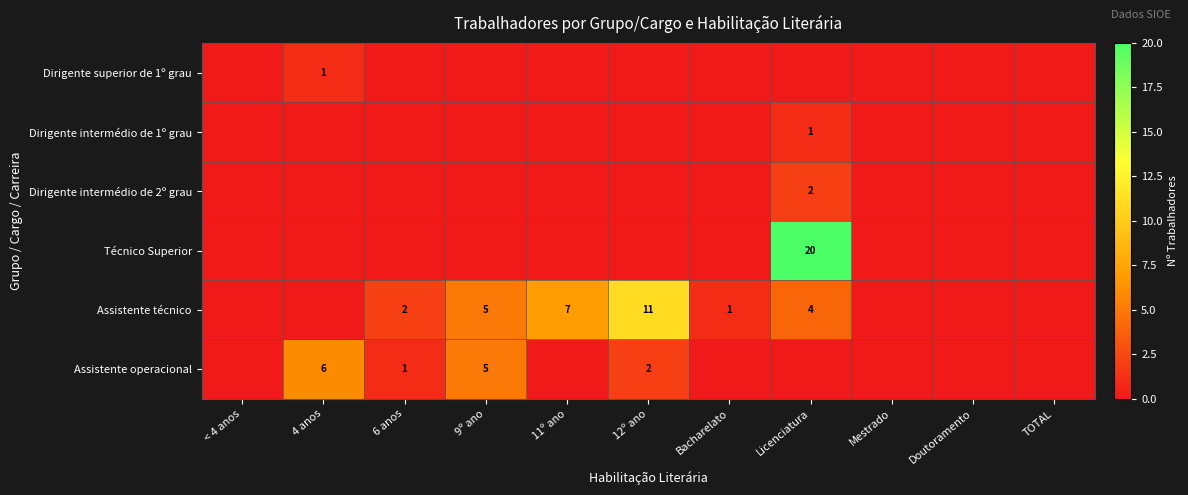

The value of Assistente técnico at Bacharelato is 1. True or false?

True